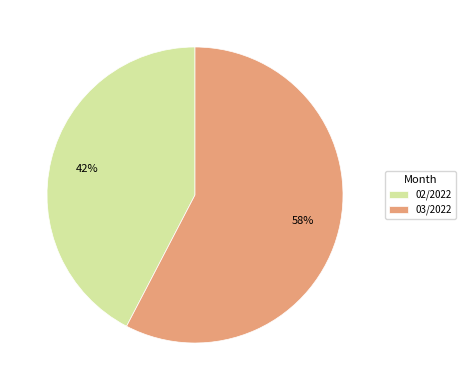

To the nearest percent, what portion does 03/2022 represent?

58%